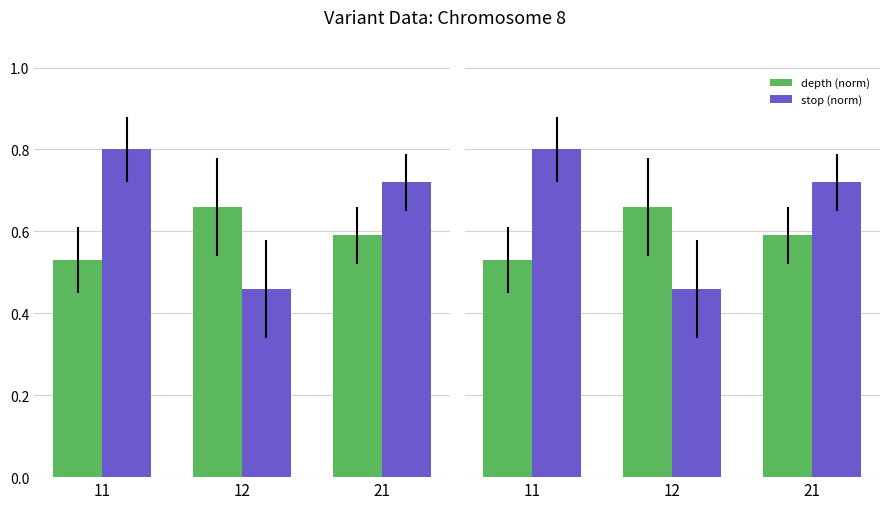

At 12, list the series in order from smallest to largest.

stop (norm), depth (norm)